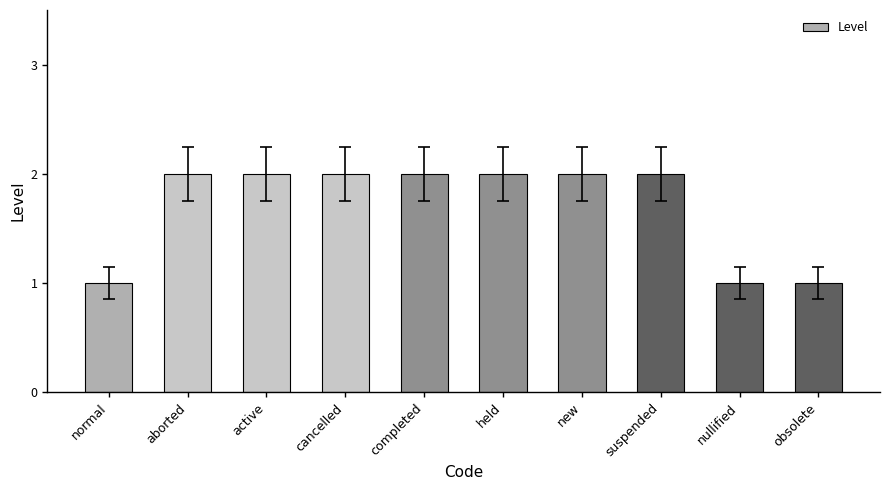

Are the bars horizontal?

No